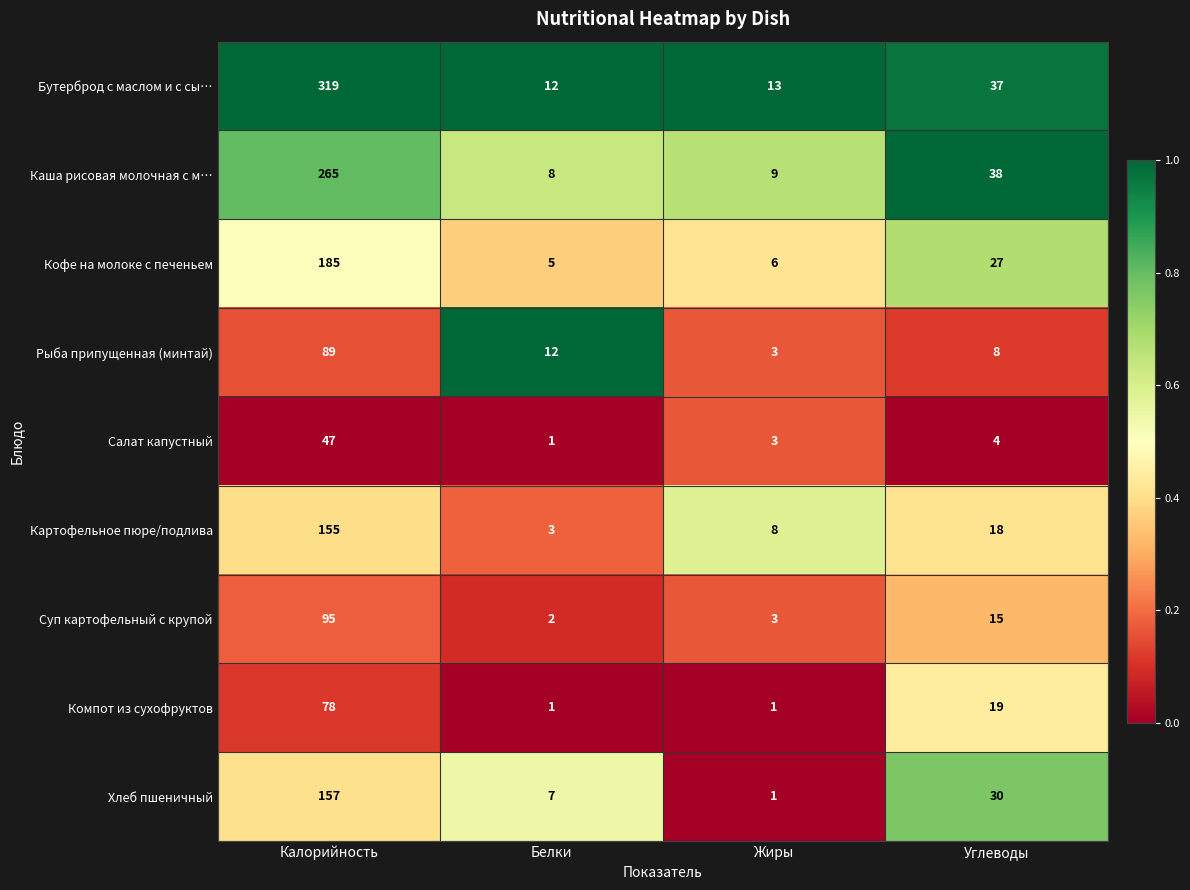

How many distinct data groups are displayed?

9